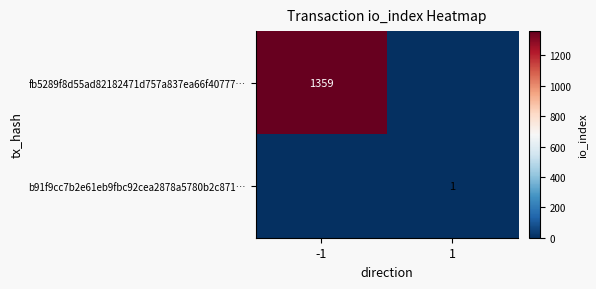

The value of b91f9cc7b2e61eb9fbc92cea2878a5780b2c871… at 1 is 1. True or false?

True